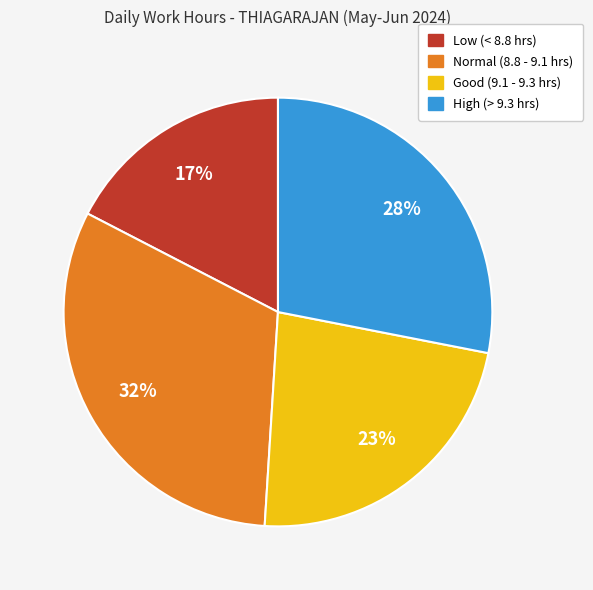

Is there a majority slice in this chart?

No